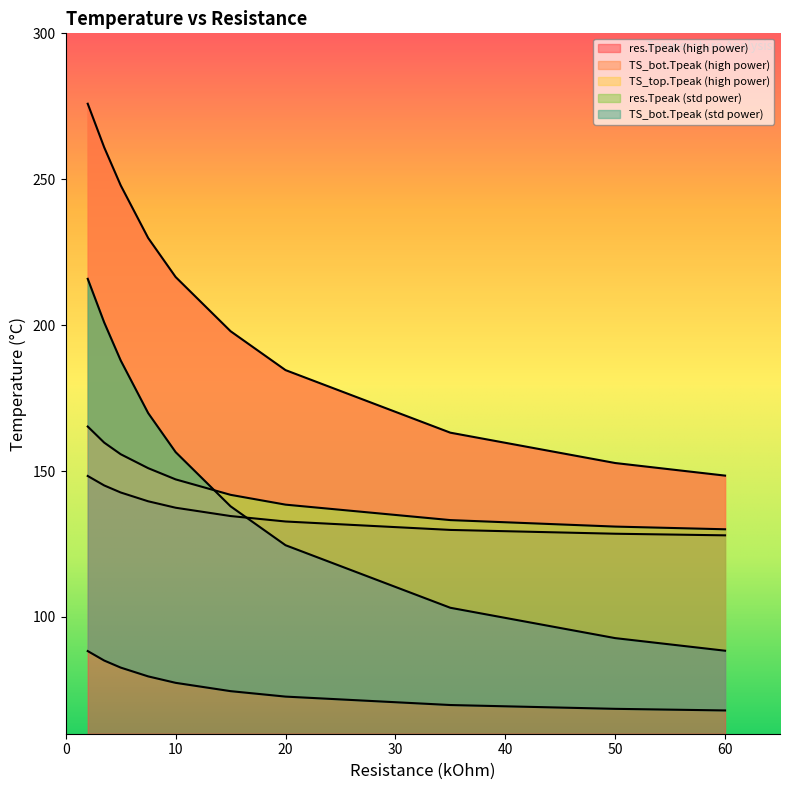

List the labels in order of res.Tpeak (std power) value, largest first.

2.0, 3.5, 5.0, 7.5, 10.0, 15.0, 20.0, 35.0, 50.0, 60.0